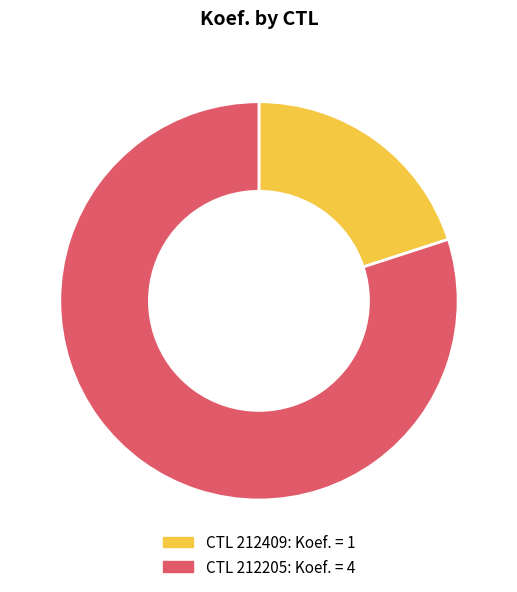

Is there a majority slice in this chart?

Yes